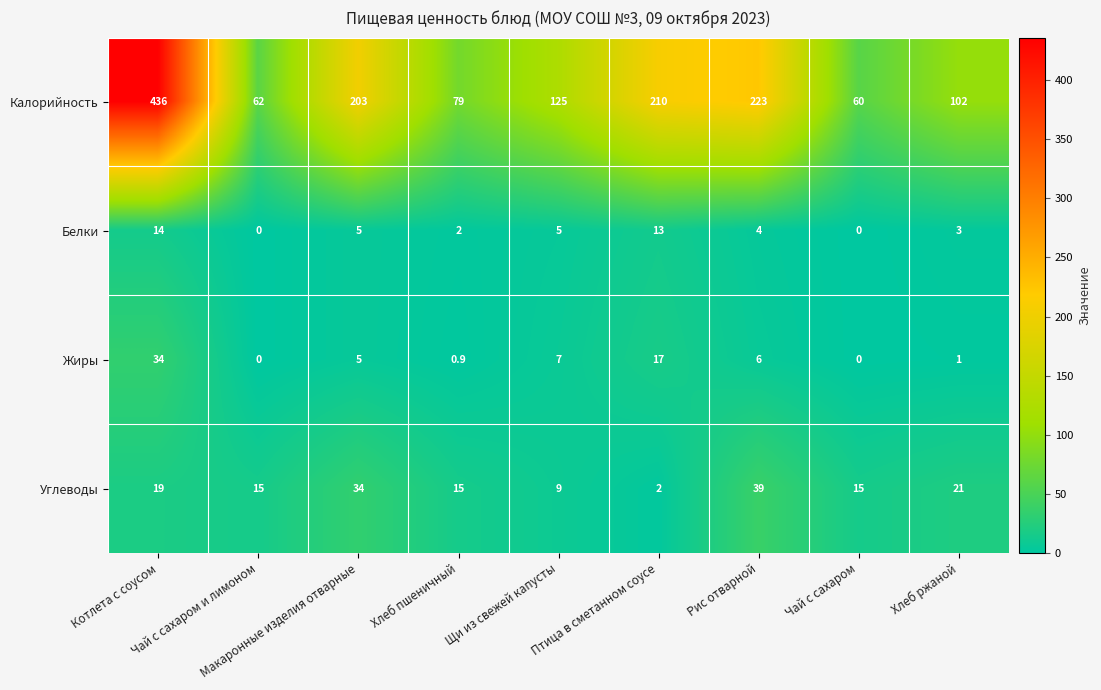

Which series changed the most between Котлета с соусом and Рис отварной?

Калорийность